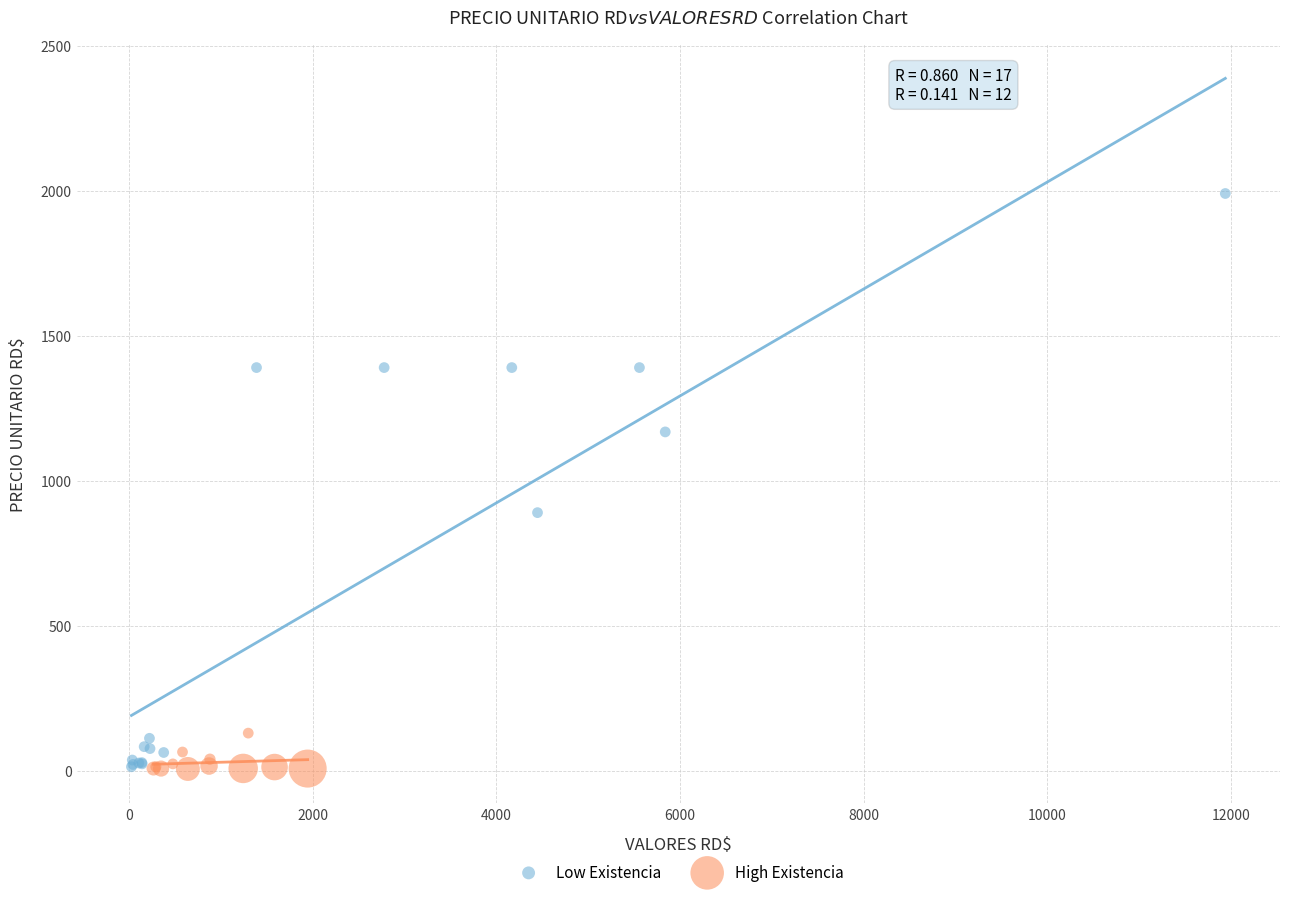

Which series contains the highest Y value?

Low Existencia